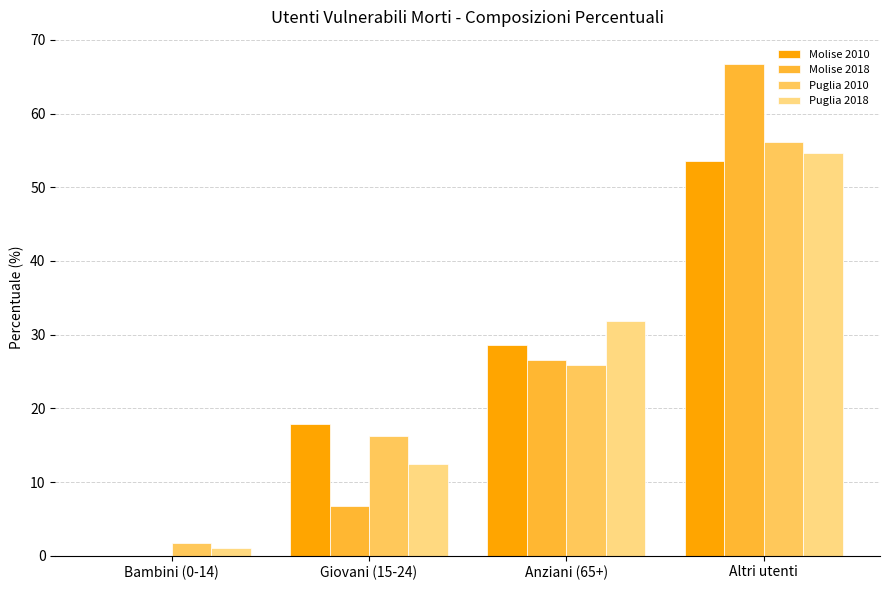

At which category is the sum across all series the highest?

Altri utenti